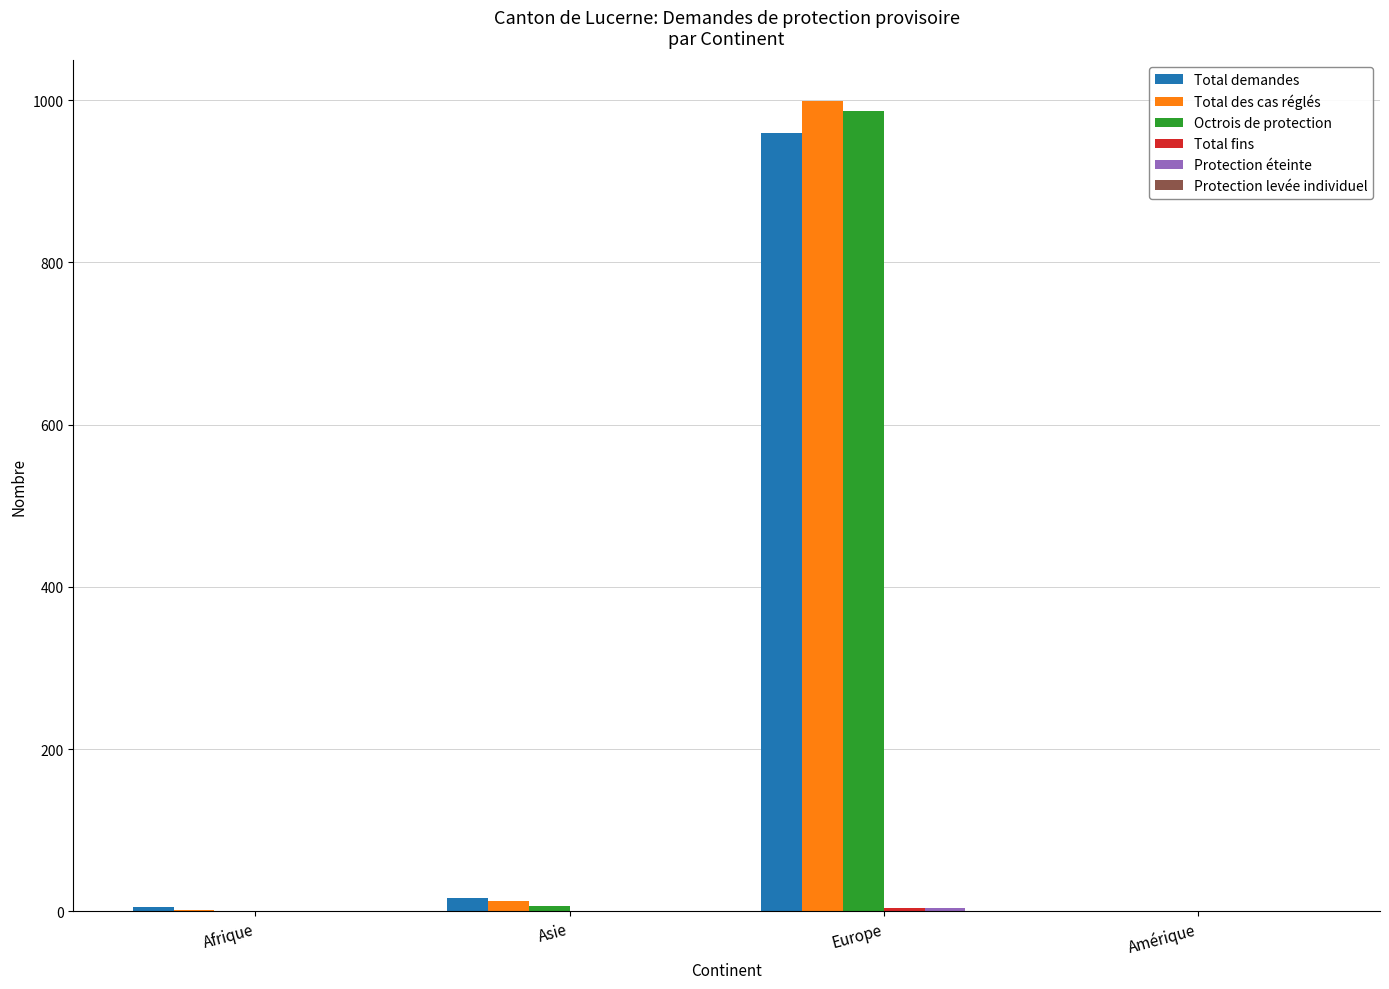

Are the bars horizontal?

No